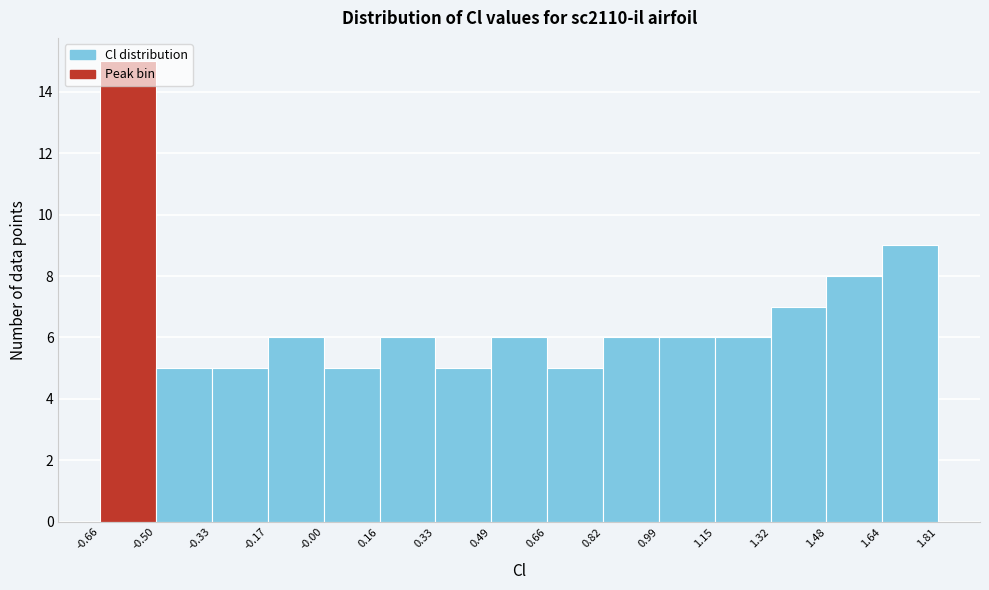

Which range on the x-axis has the tallest bar?

-0.66 to -0.50